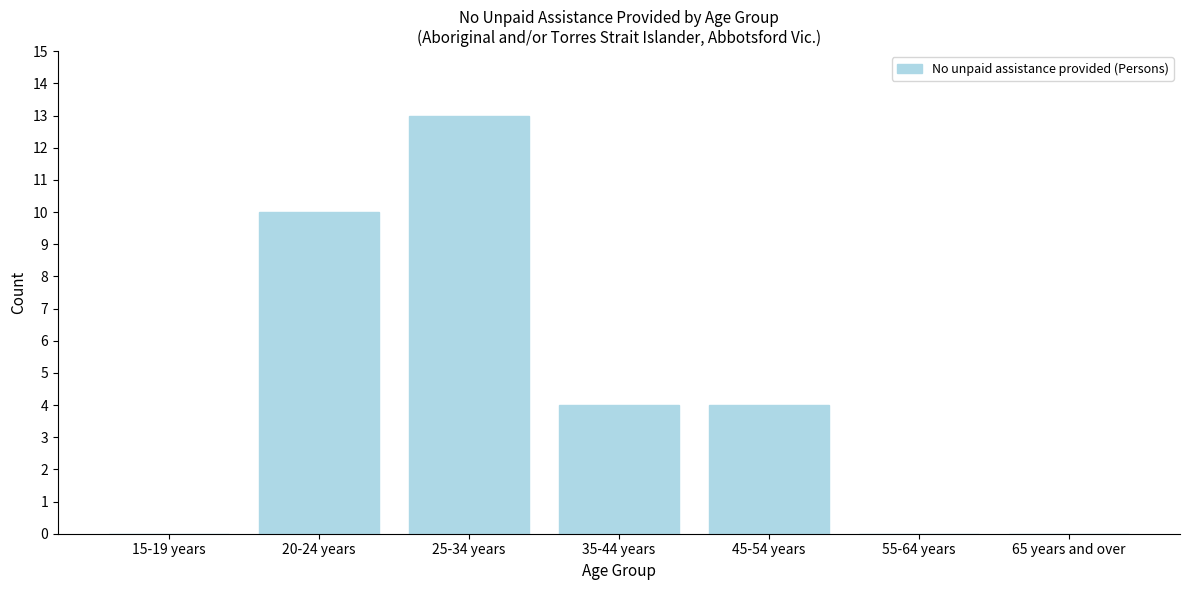

Reading left to right, what are all the values shown in this chart?

15-19 years=0	20-24 years=10	25-34 years=13	35-44 years=4	45-54 years=4	55-64 years=0	65 years and over=0